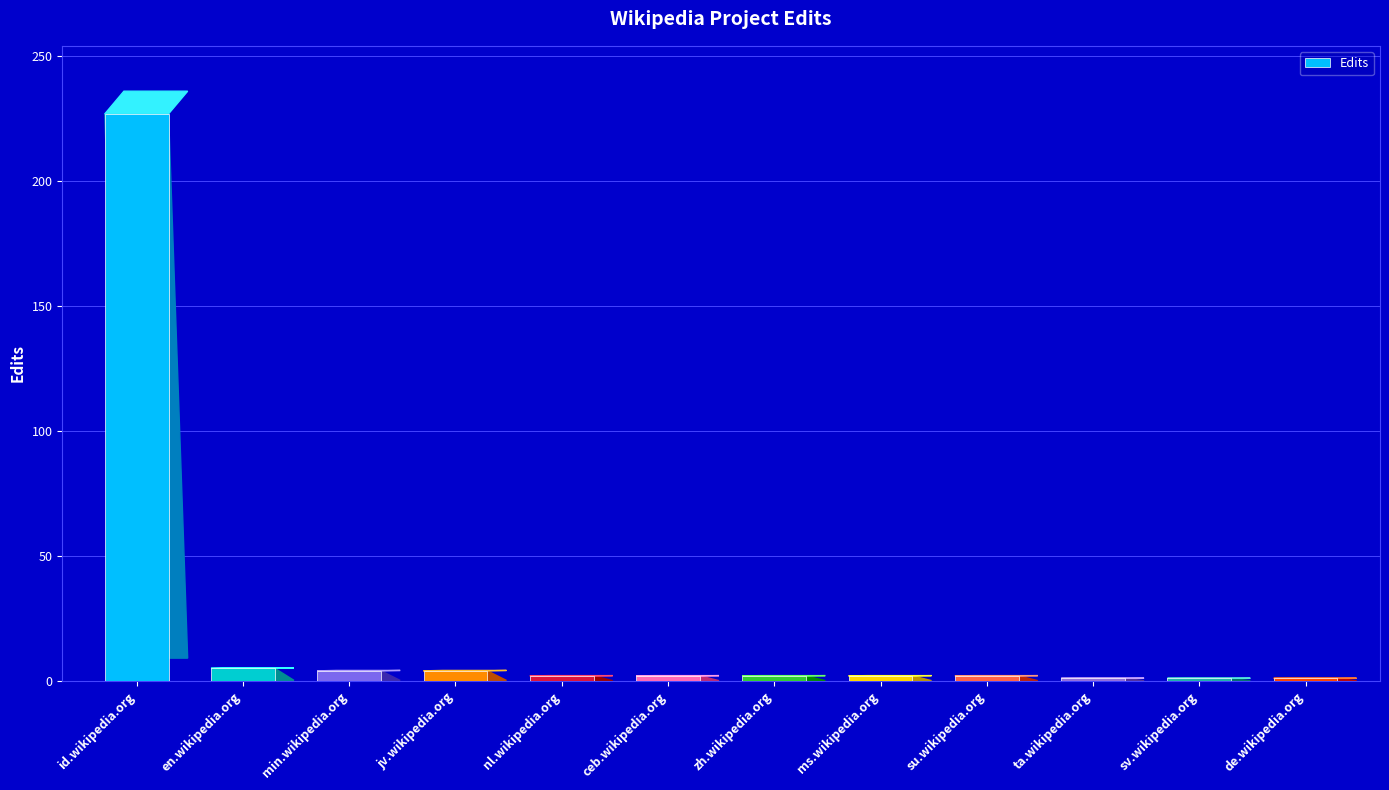

What is the difference between the maximum and minimum values?

226